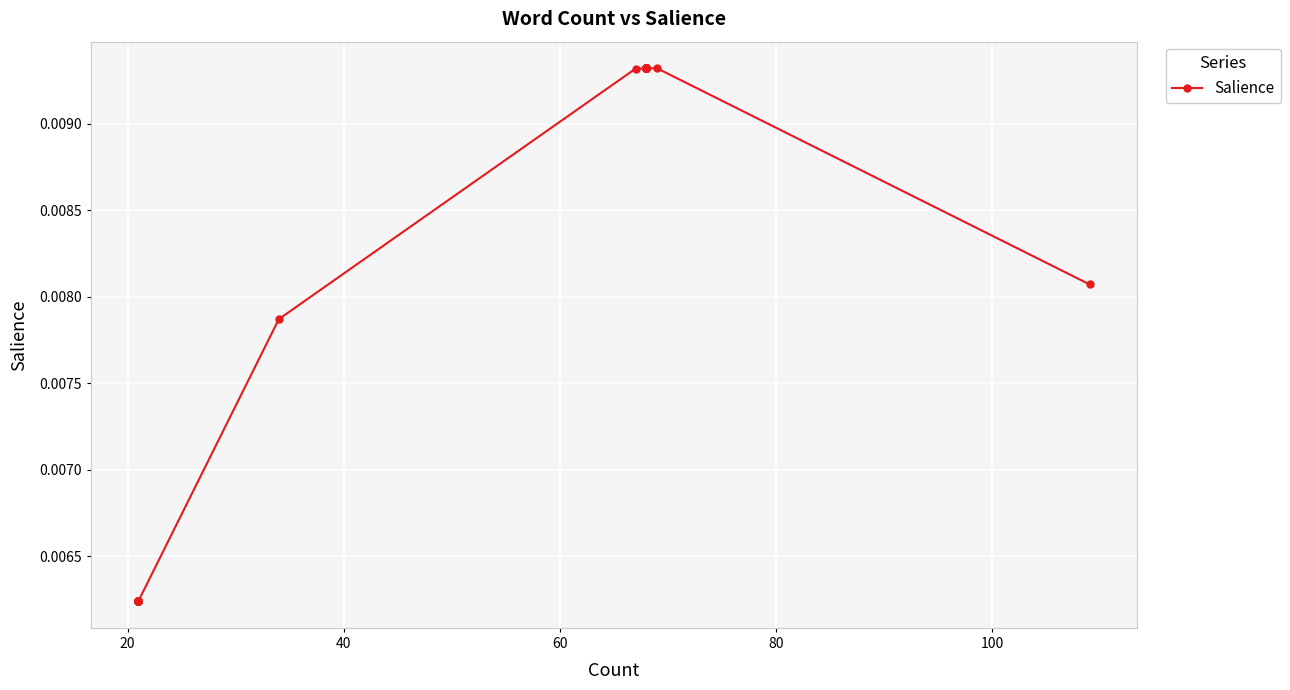

The value at 19 is 0.0. True or false?

False